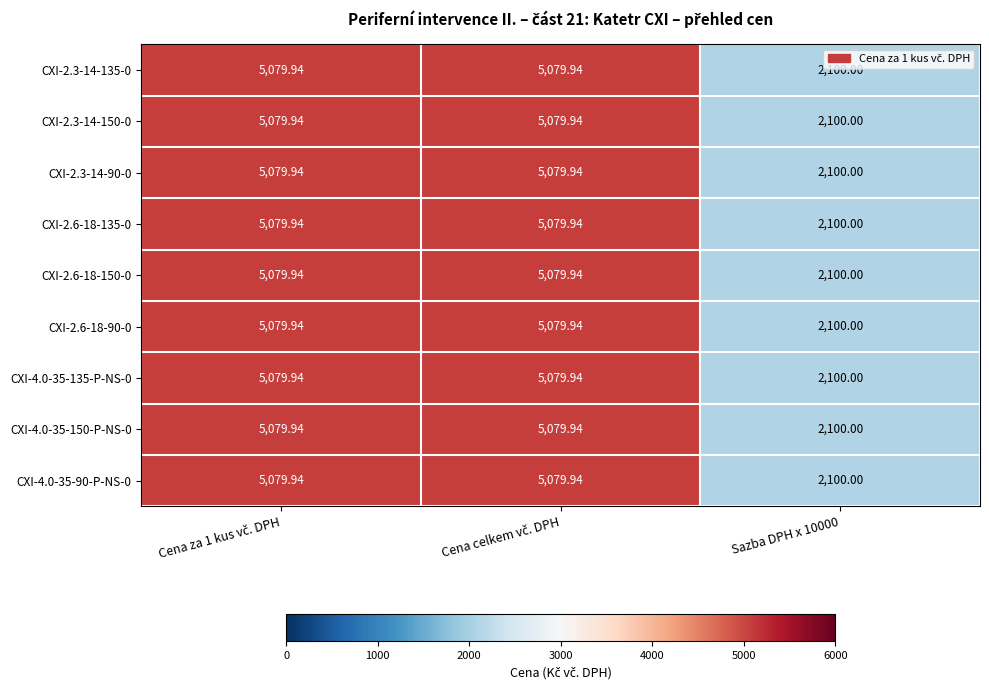

Rank the series by their maximum value, from lowest to highest.

CXI-2.3-14-135-0, CXI-2.3-14-150-0, CXI-2.3-14-90-0, CXI-2.6-18-135-0, CXI-2.6-18-150-0, CXI-2.6-18-90-0, CXI-4.0-35-135-P-NS-0, CXI-4.0-35-150-P-NS-0, CXI-4.0-35-90-P-NS-0